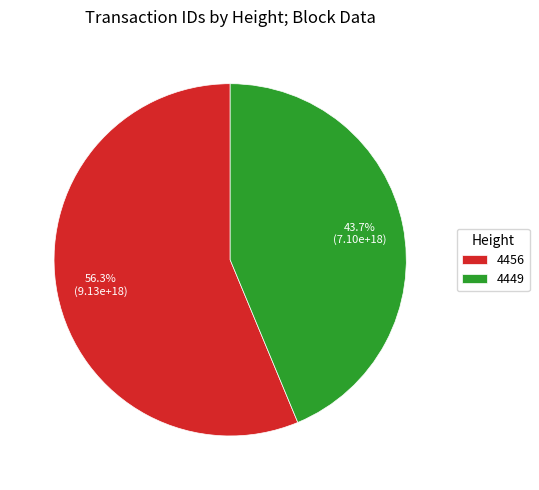

True or false: 4456 accounts for 68% of the total.

False